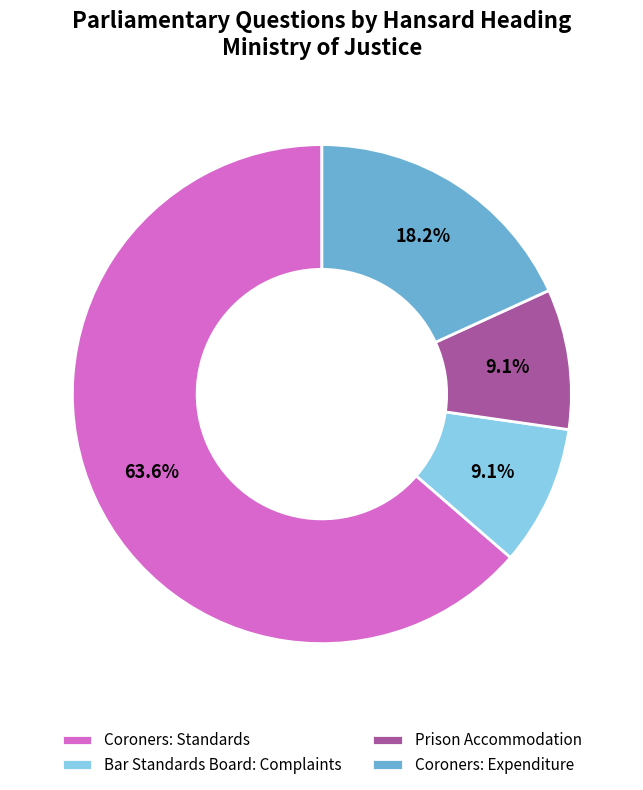

Which slice is the largest?

Coroners: Standards